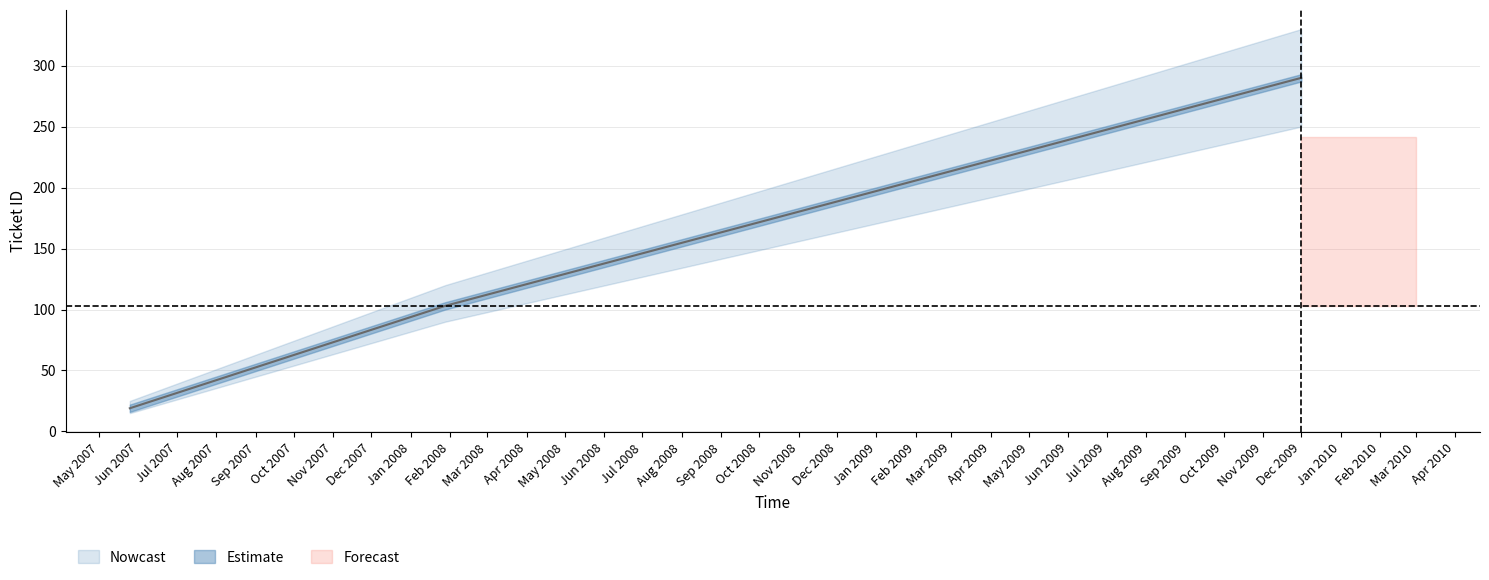

What is the ratio of the value at 2009-12-01 to the value at 2008-01-28?

2.8